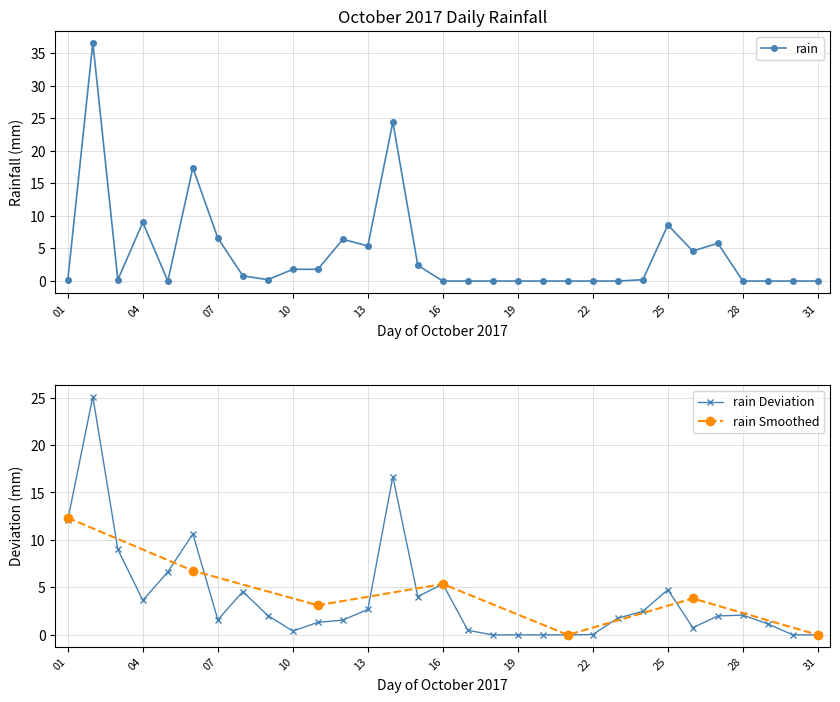

True or false: rain has more than 2 interior local peaks.

True